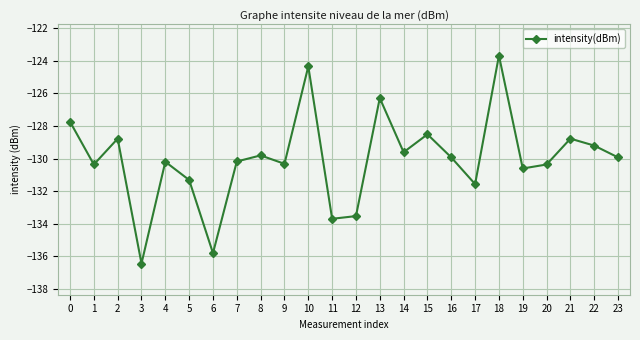

What is the value of the 11th point from the left?

-124.4